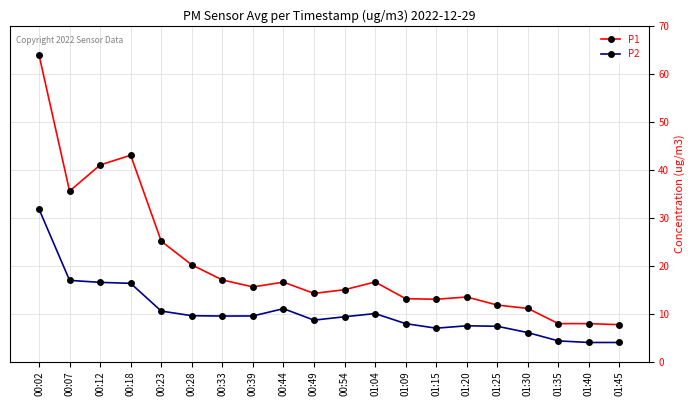

Which series has the widest spread of values?

P1